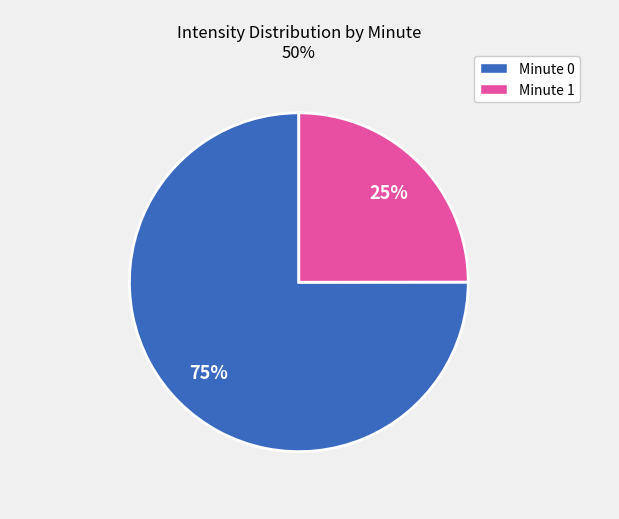

Is there any slice that represents more than half of the pie?

Yes